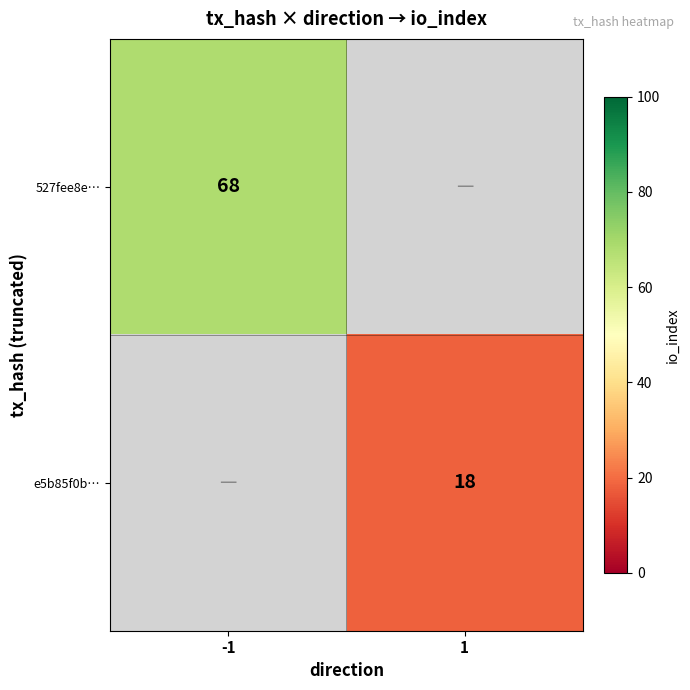

The 527fee8e… series shows 92.3 at -1. True or false?

False